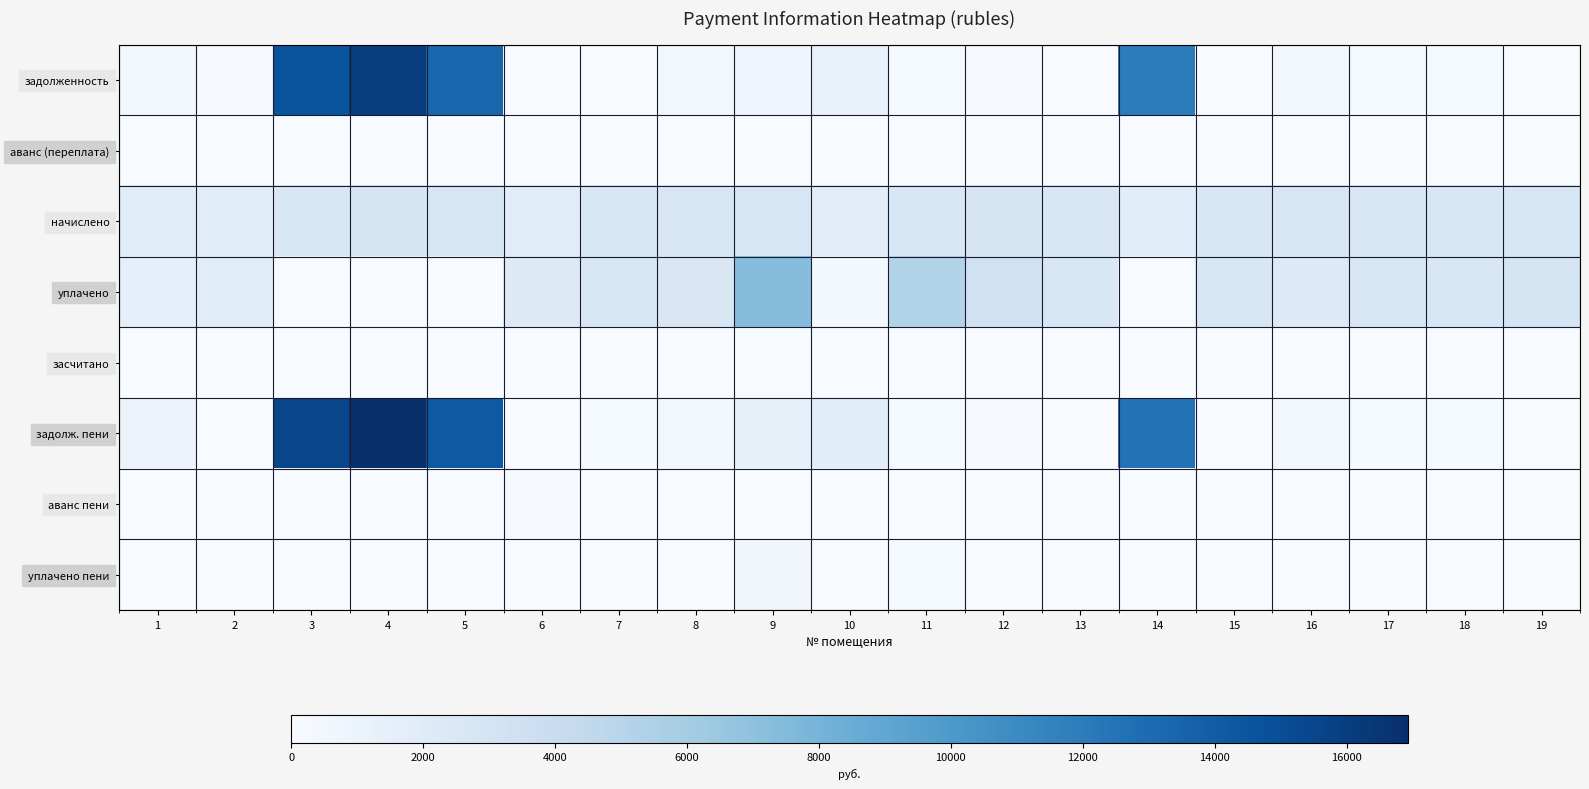

What is the greatest value displayed?

16930.0